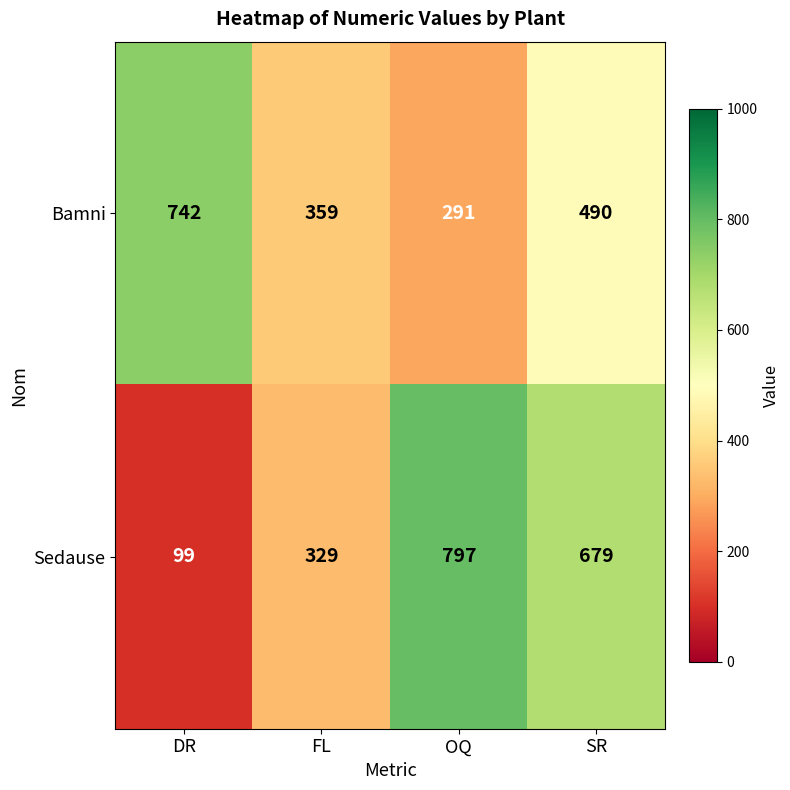

Which series has the largest range (max minus min)?

Sedause